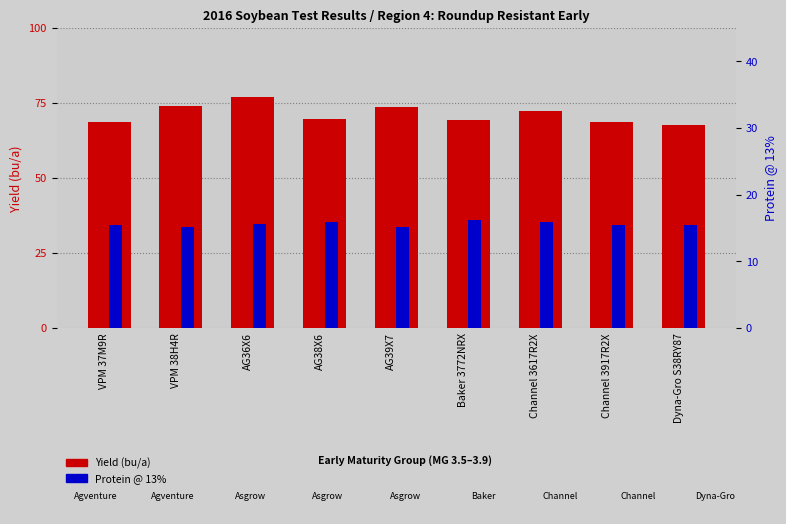

List the series in order of their peak value, highest first.

Yield (bu/a), Protein @ 13%